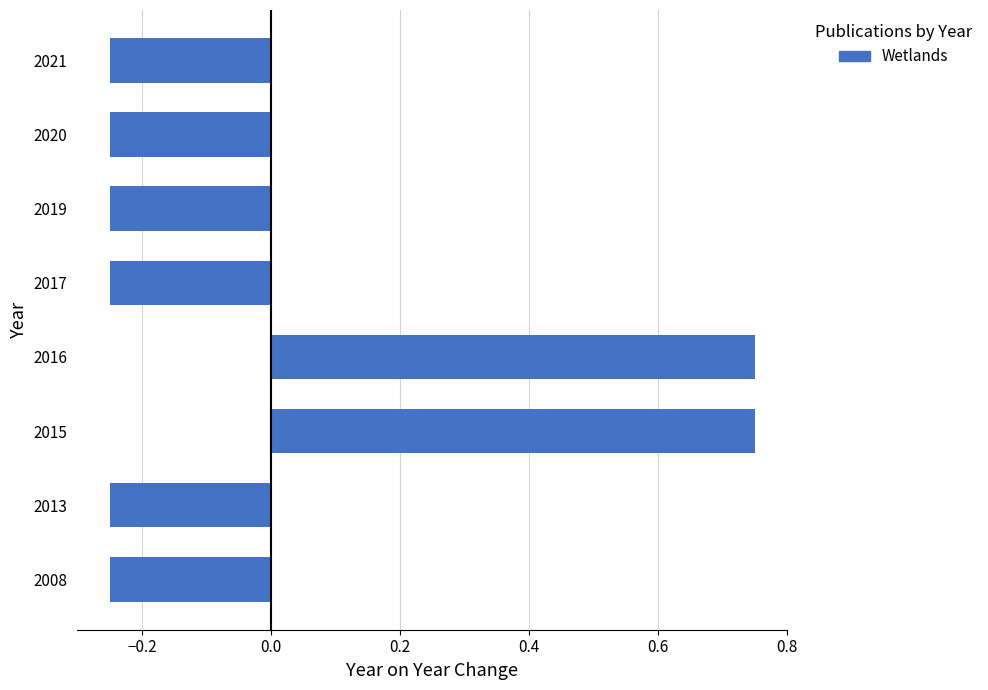

What is the difference between the maximum and minimum values?

1.0